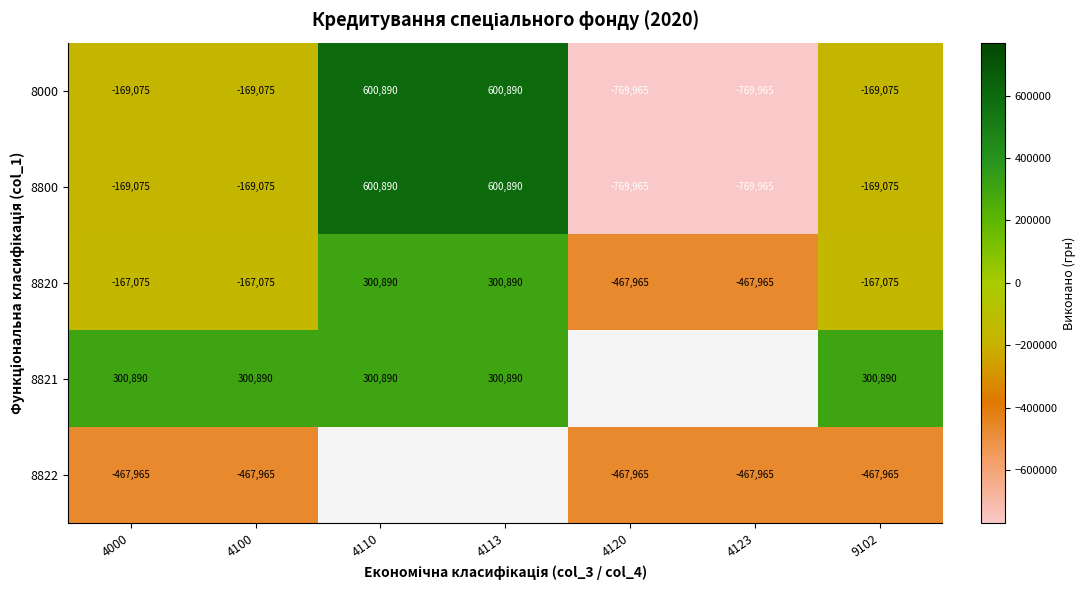

The 8820 series shows 300890.0 at 4113. True or false?

True